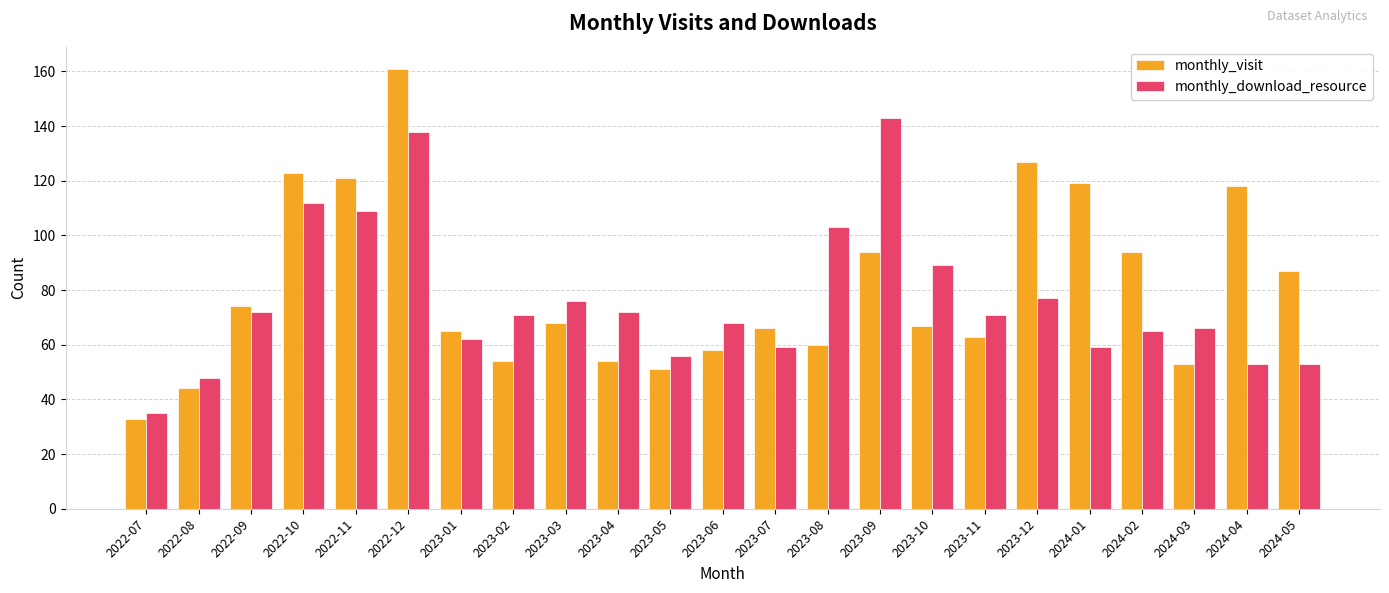

At which category is the sum across all series the highest?

2022-12